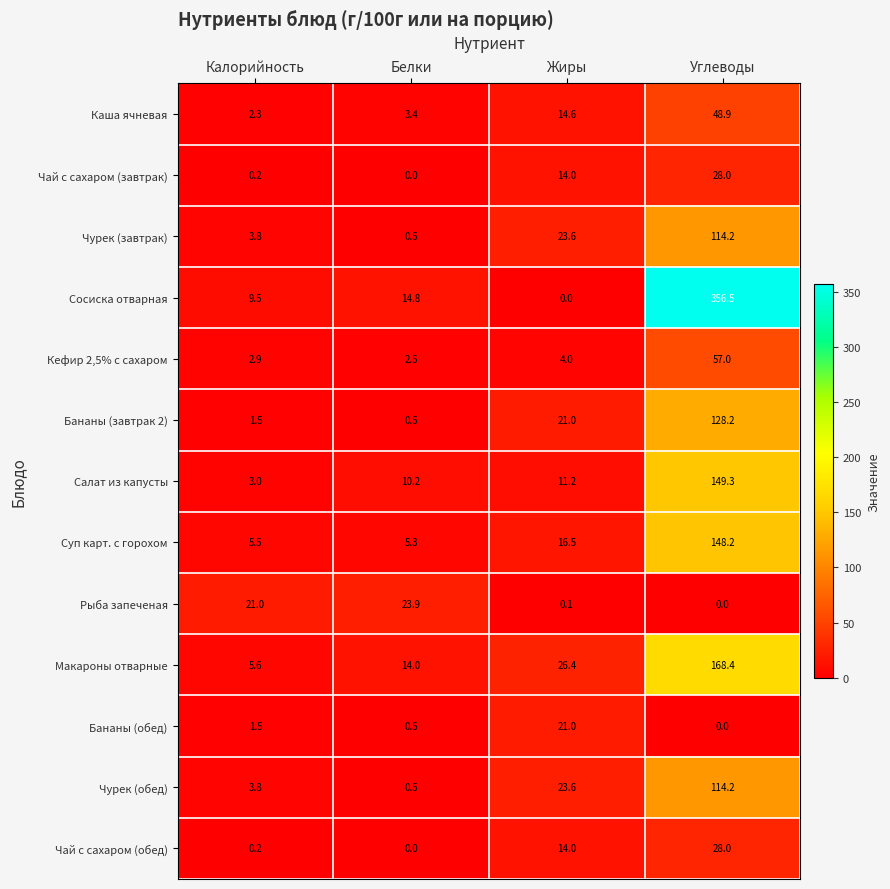

What is the difference between the maximum and minimum values in the Чурек (обед) series?

113.7